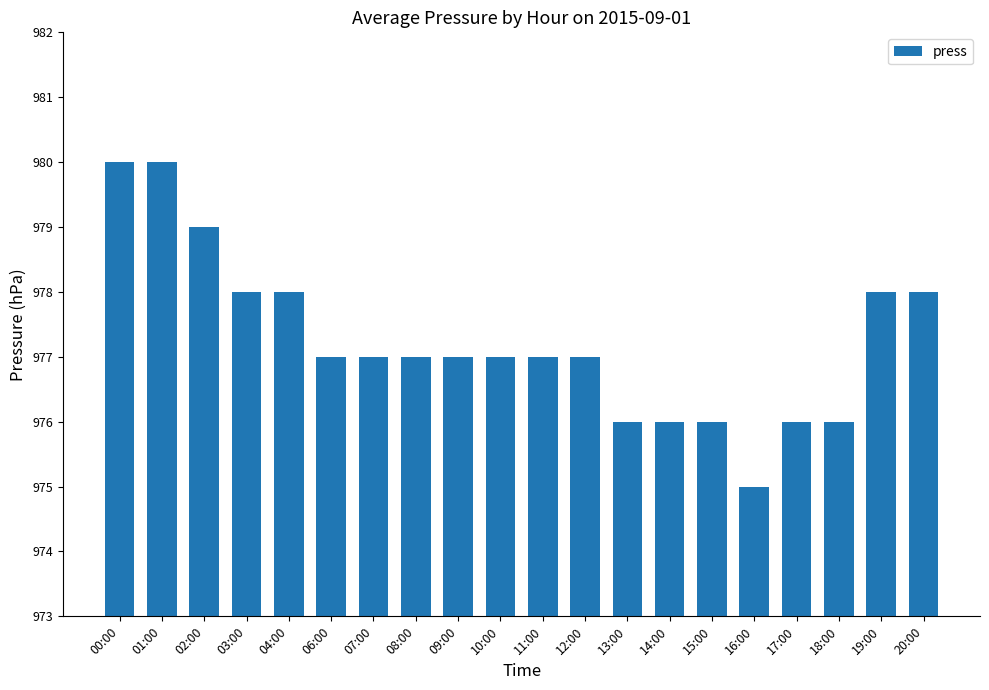

The chart shows a value of 1443 at 08:00. True or false?

False